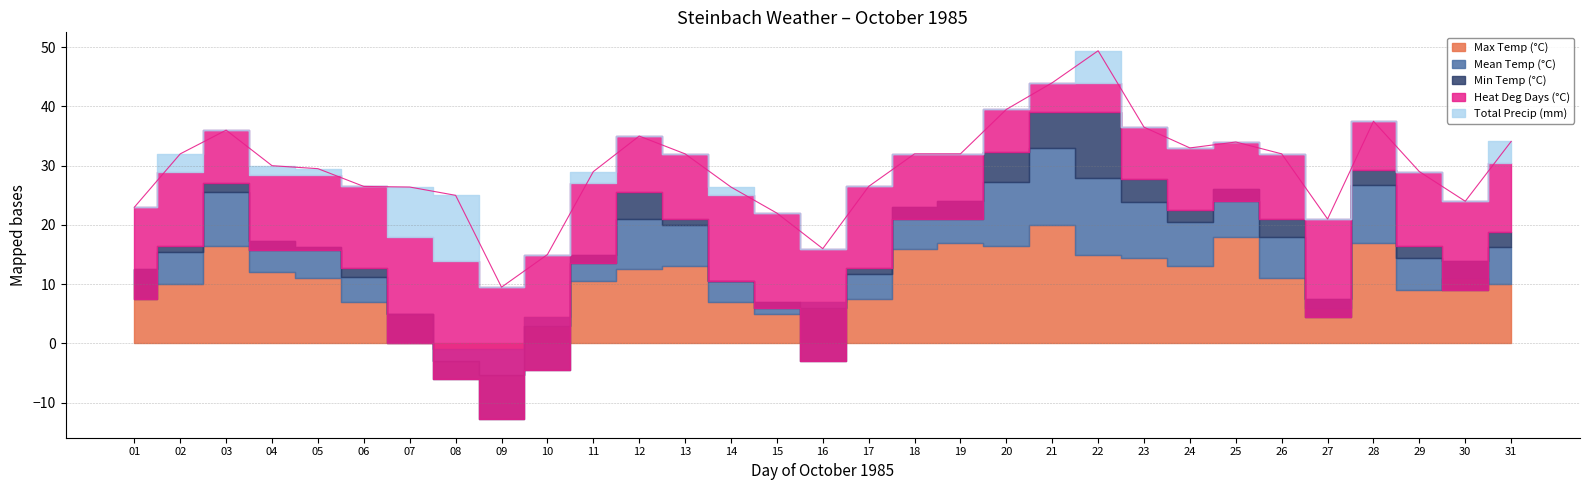

Does the chart display data point markers on the line(s)?

No